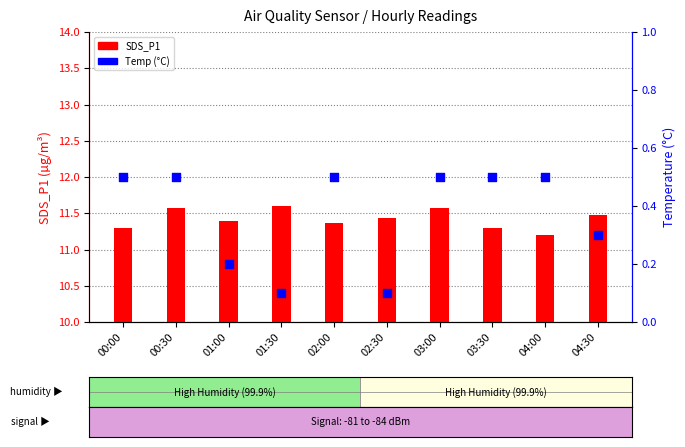

Which series reaches the minimum Y coordinate?

Temp (°C)